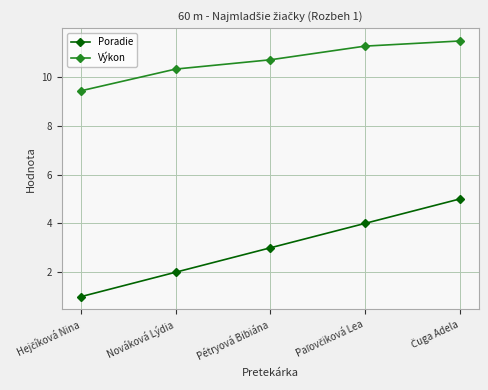

Which series has the largest total across all categories?

Výkon